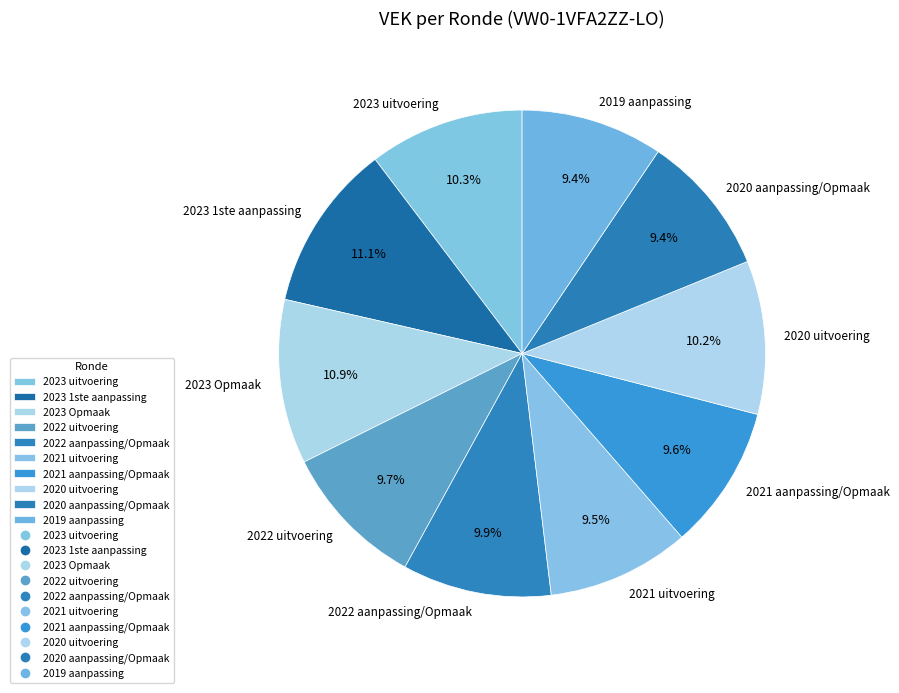

What is the ratio of the value at 2022 uitvoering to the value at 2023 uitvoering?

0.9